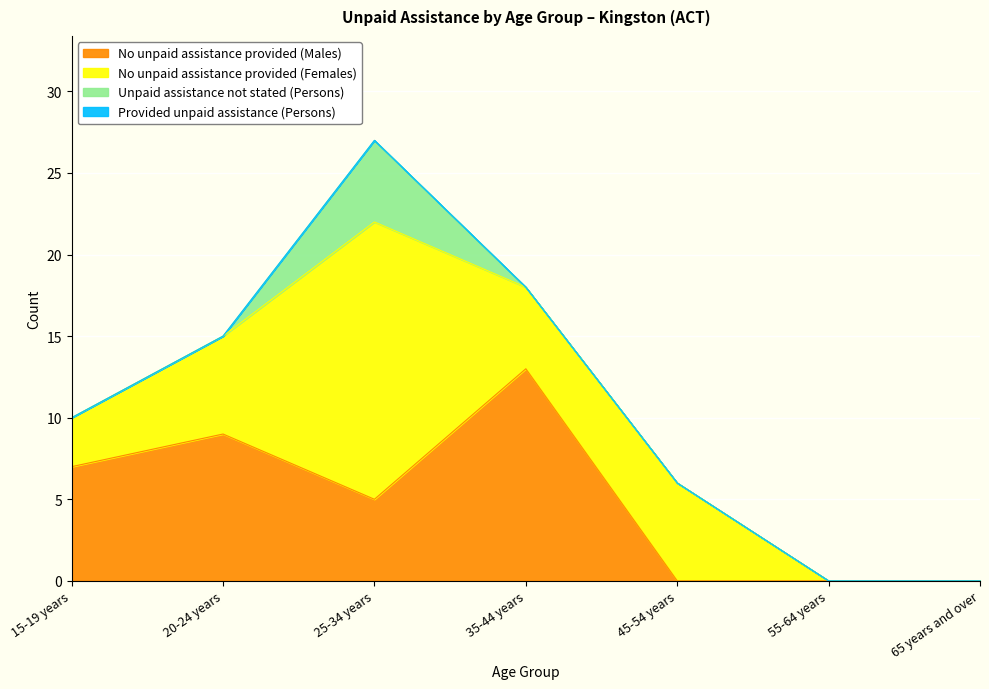

At which category does the chart reach its peak across all series?

25-34 years